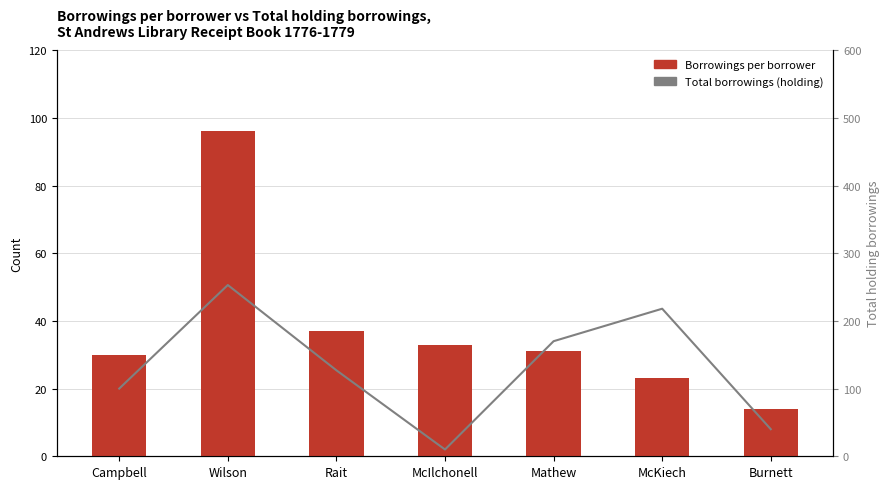

What is the difference between the second highest and second lowest values in the Borrowings per borrower series?

14